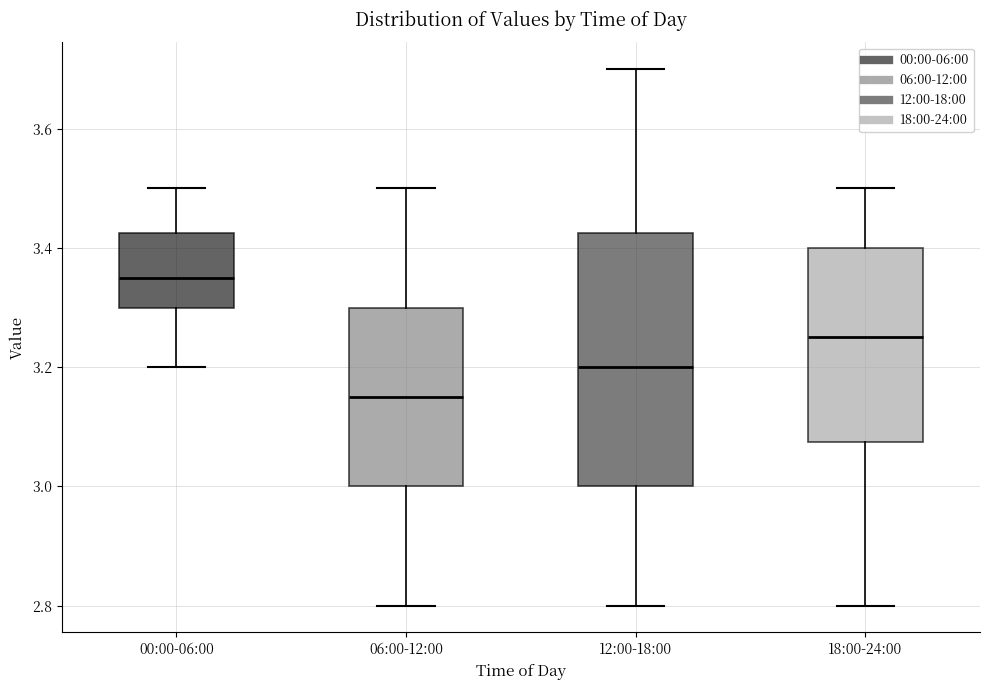

Comparing the boxes themselves (not the whiskers), which one is the tallest?

12:00-18:00